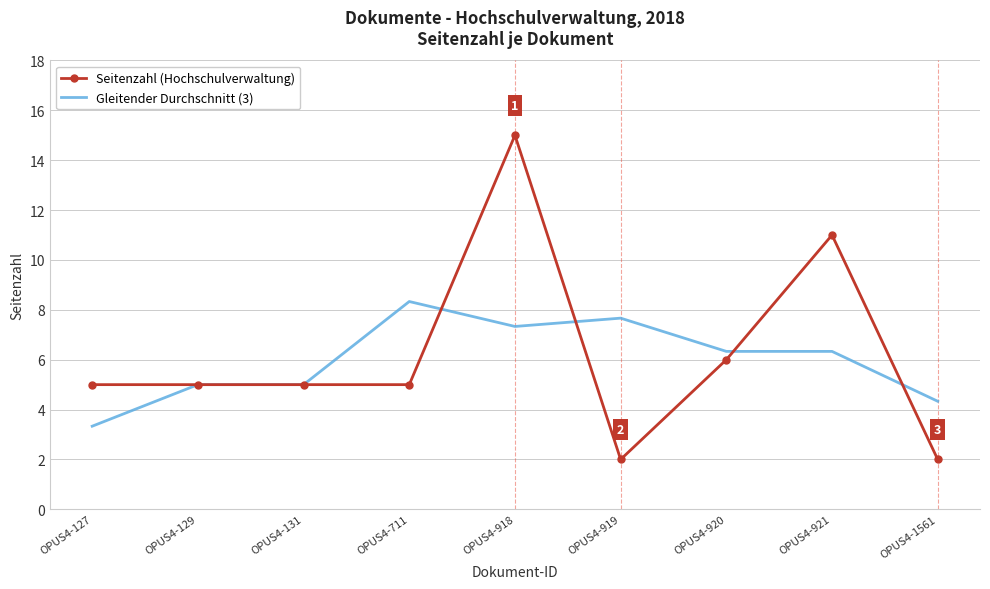

Which category has the highest value across all series?

OPUS4-918